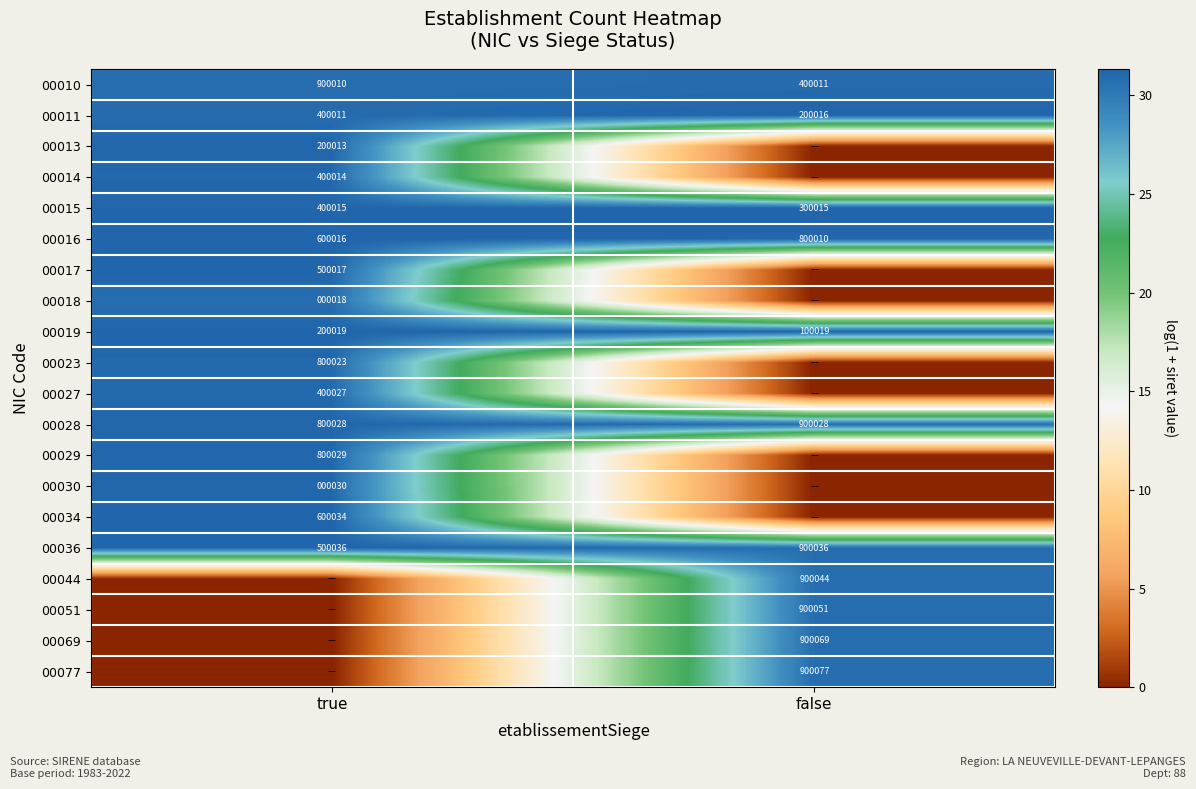

Is the value of 00036 at true greater than the value of 00014 at true?

Yes